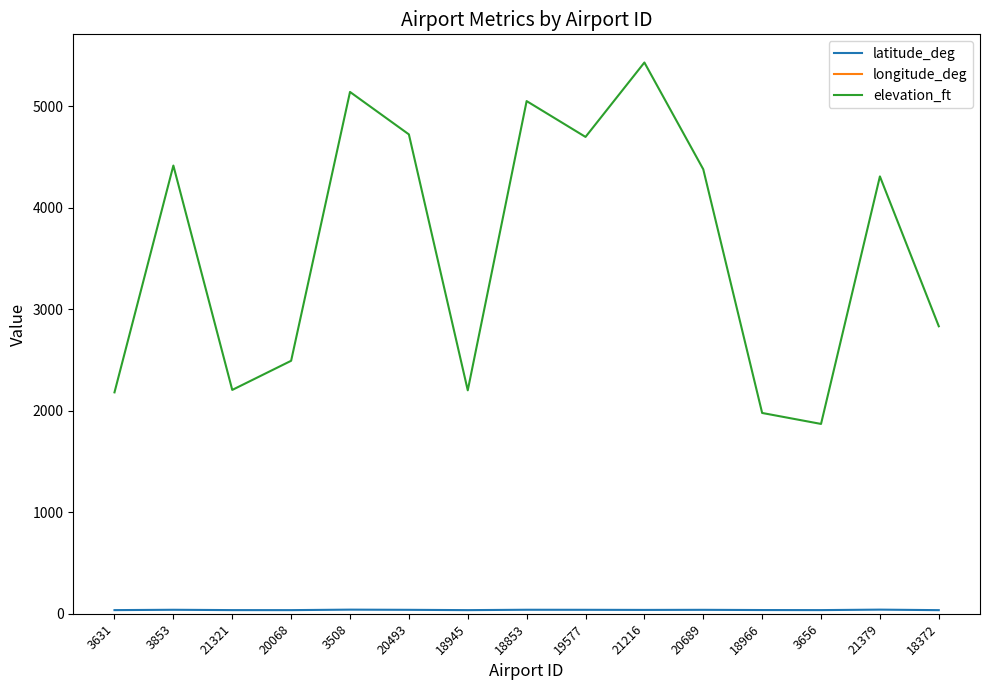

Is it true that elevation_ft equals 5140.0 at 3508?

True